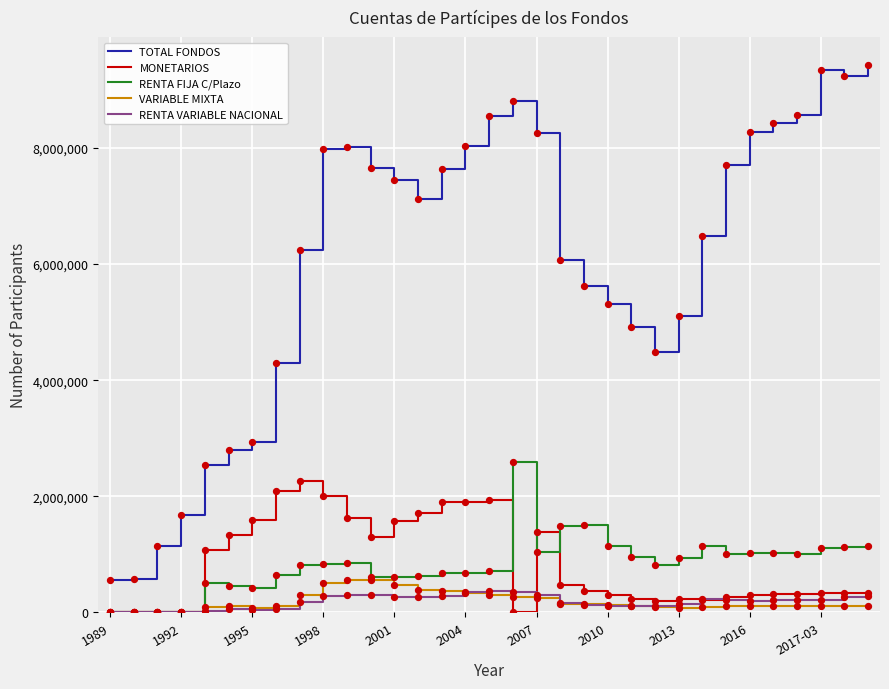

Which series has the largest range (max minus min)?

TOTAL FONDOS